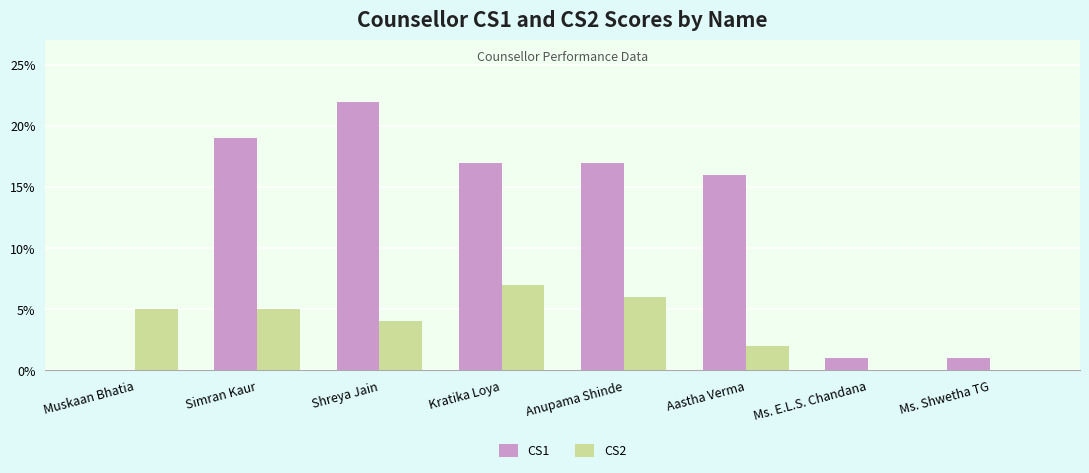

How many data points does each series have?

8